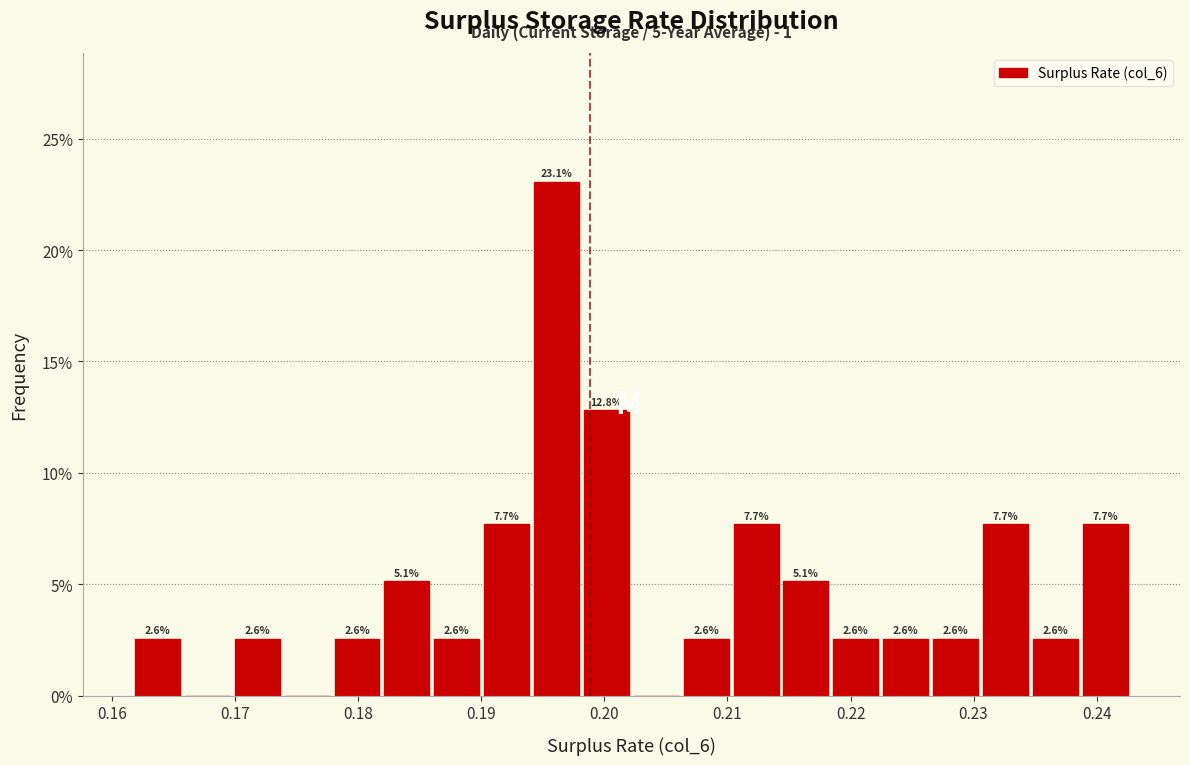

Which range on the x-axis has the tallest bar?

0.194 to 0.198